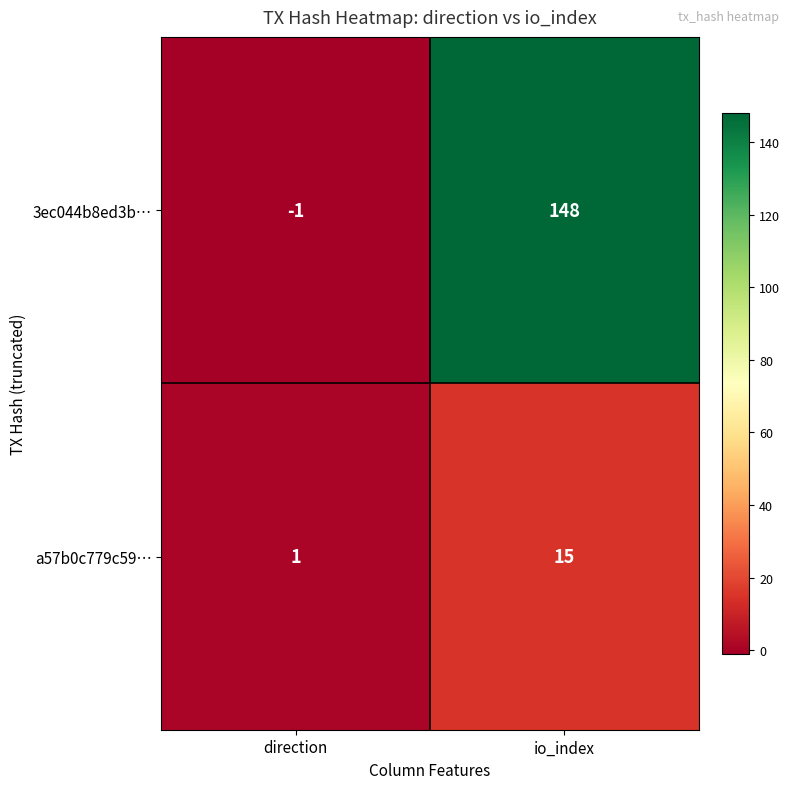

How many data points does each series have?

2